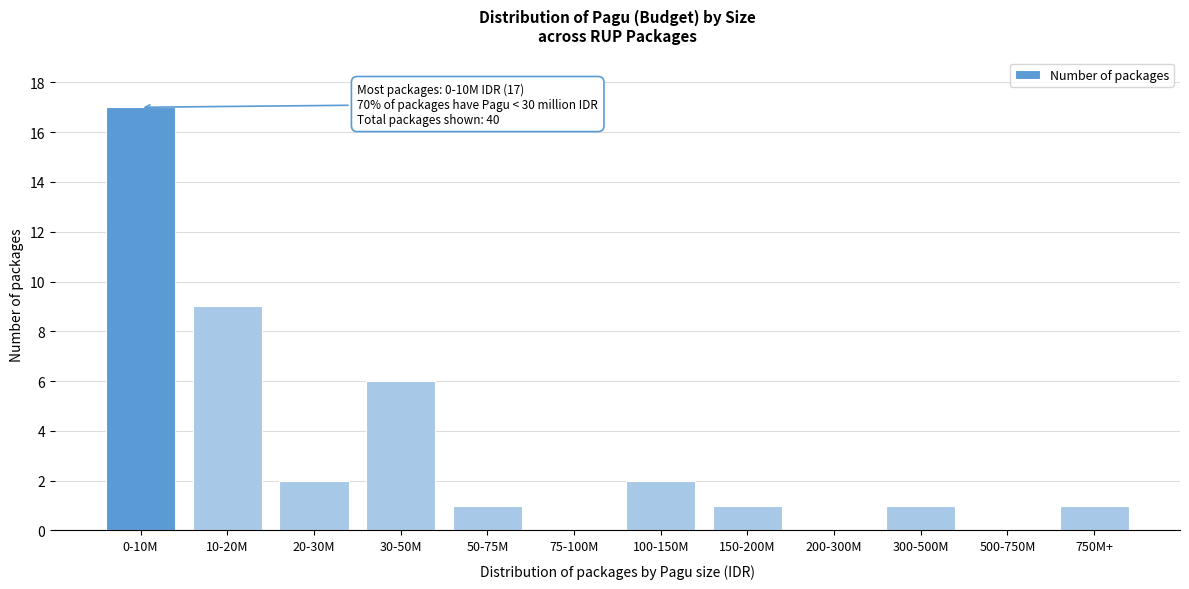

Reading right to left, what are all the values shown in this chart?

750M+=1	500-750M=0	300-500M=1	200-300M=0	150-200M=1	100-150M=2	75-100M=0	50-75M=1	30-50M=6	20-30M=2	10-20M=9	0-10M=17